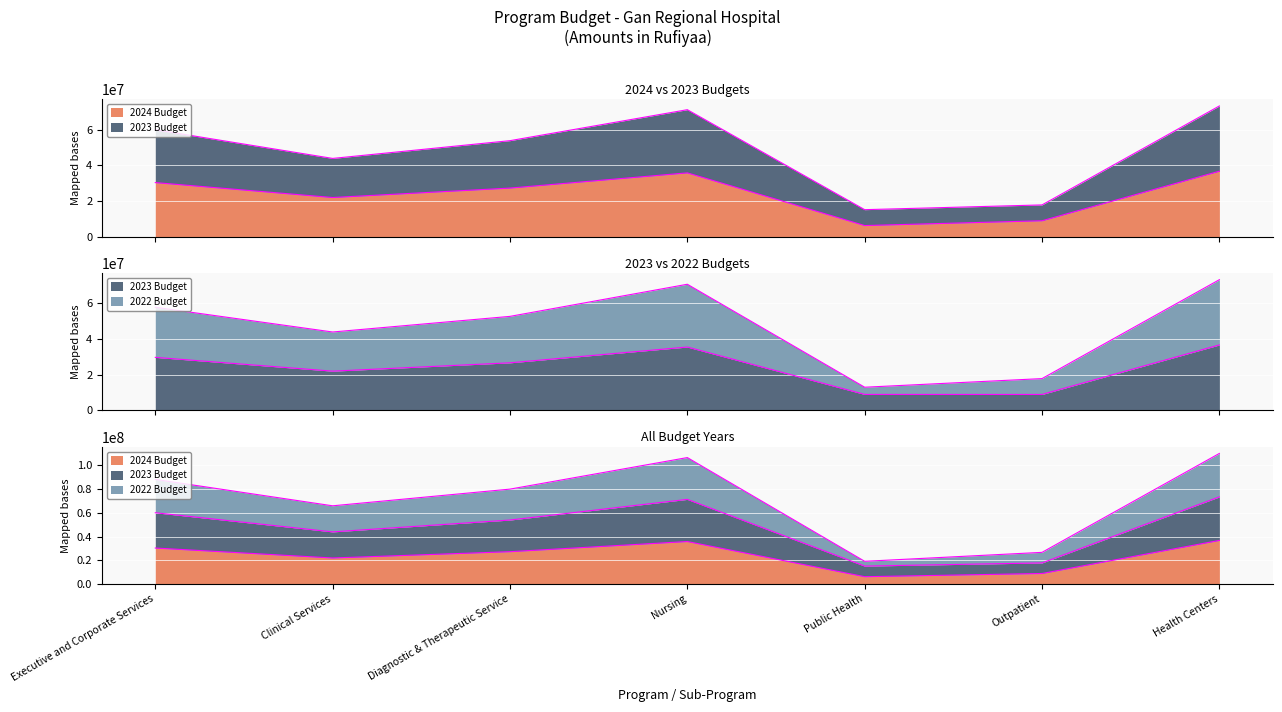

List the labels in order of 2023 Budget value, smallest first.

Outpatient, Public Health, Clinical Services, Diagnostic & Therapeutic Service, Executive and Corporate Services, Nursing, Health Centers